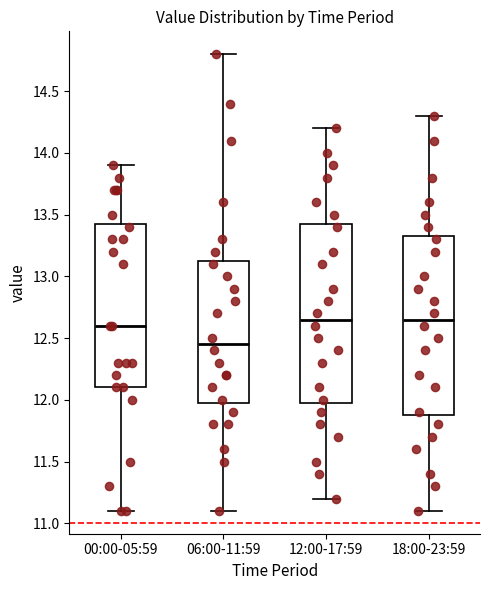

Reading left to right, read every box against the y-axis: the position of its median line, the range the box covers, and the ends of its whiskers. The values are not printed on the chart, so give them approximately, as read against the axis.

00:00-05:59: median 12.60, box 12.10 to 13.45, whiskers 11.10 to 13.90
06:00-11:59: median 12.45, box 12.00 to 13.15, whiskers 11.10 to 14.80
12:00-17:59: median 12.65, box 12.00 to 13.45, whiskers 11.20 to 14.20
18:00-23:59: median 12.65, box 11.90 to 13.35, whiskers 11.10 to 14.30